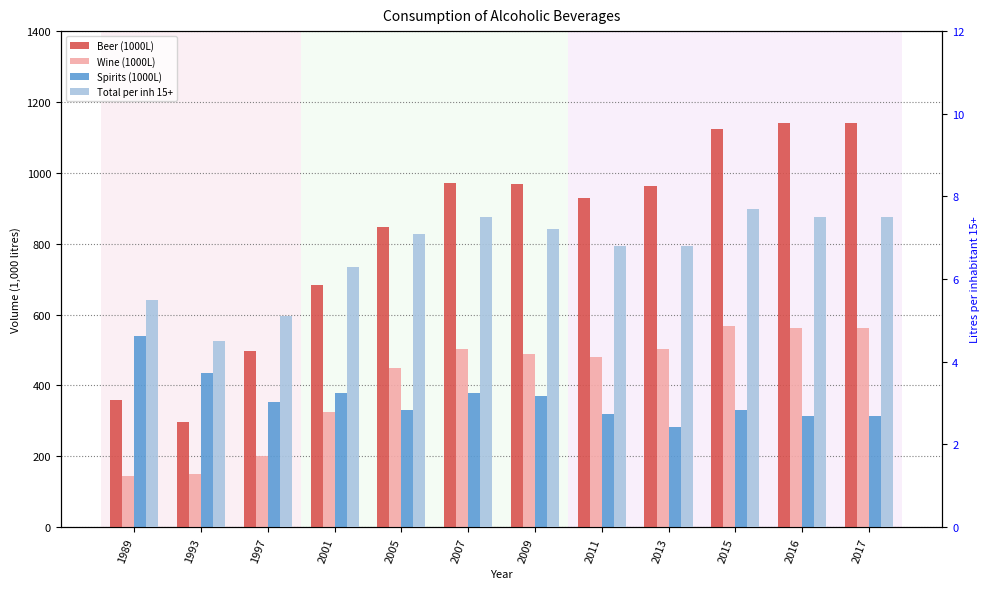

How many values in the Total per inh 15+ series are below 7?

6